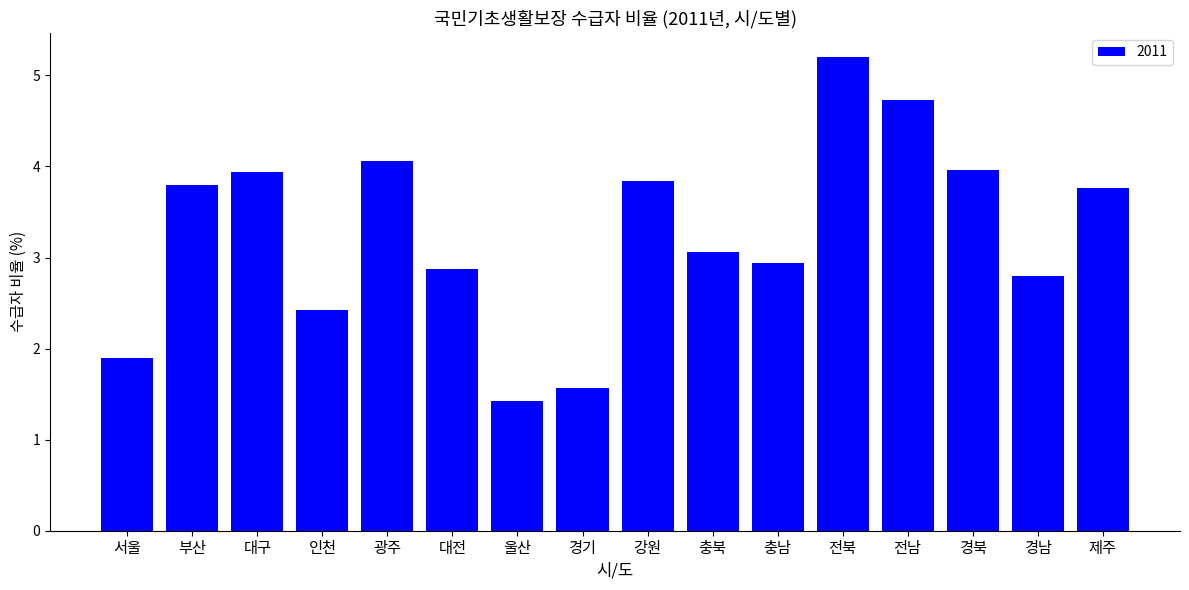

What is the value of the 12th bar from the left?

5.2